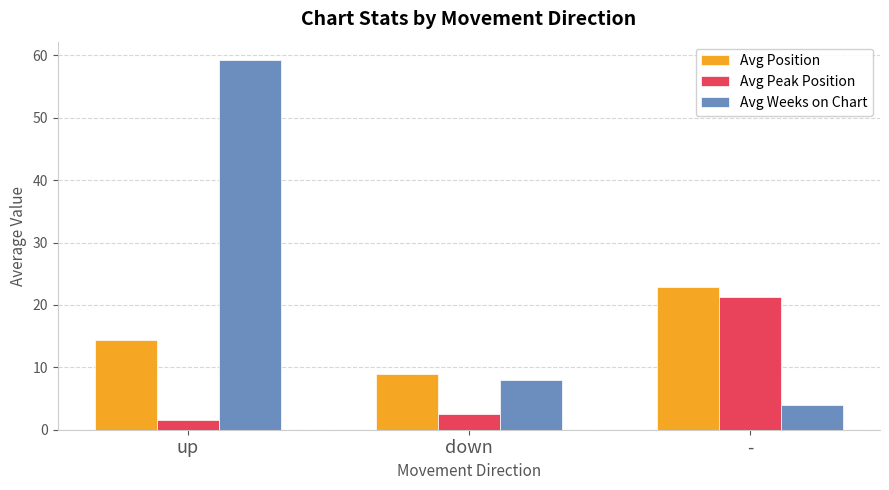

List the series in order of their overall mean, lowest first.

Avg Peak Position, Avg Position, Avg Weeks on Chart